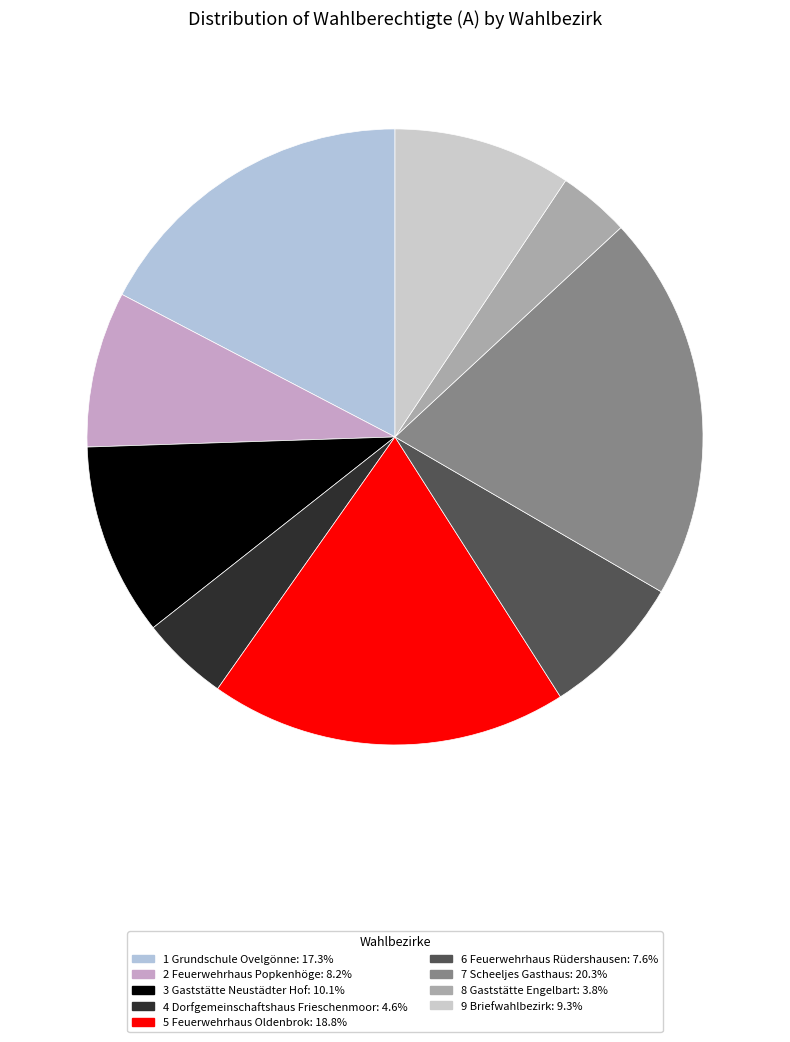

Combined, what portion of the pie is 2 Feuerwehrhaus Popkenhöge and 5 Feuerwehrhaus Oldenbrok?

27.0%